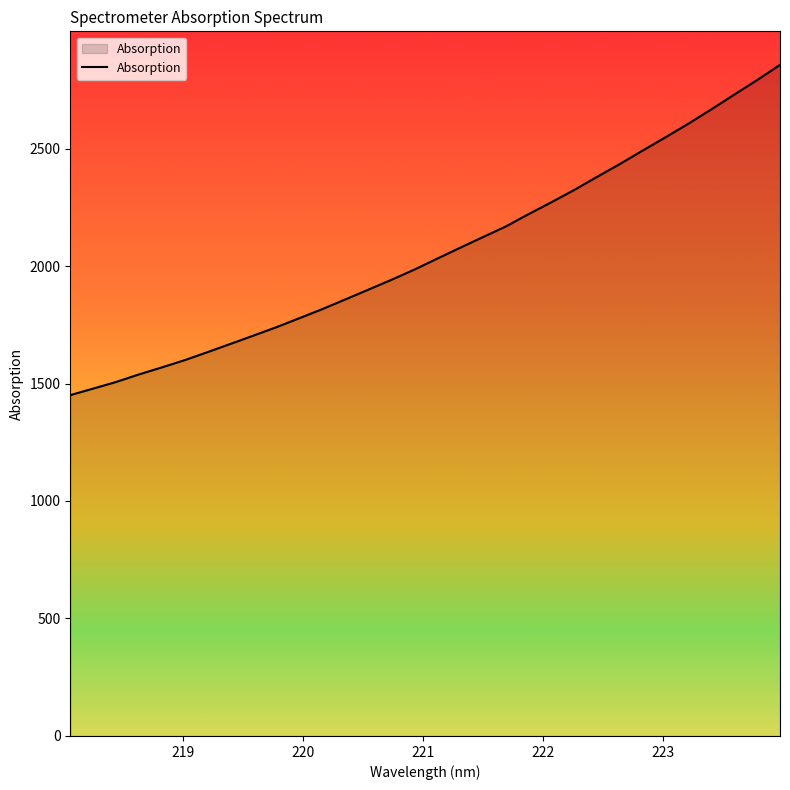

True or false: there are more than 2 points higher than both neighbors.

False